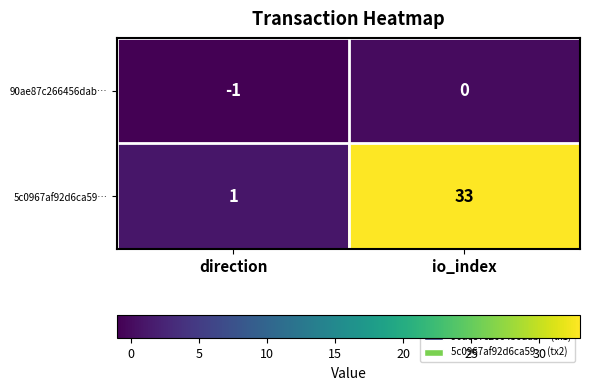

Which category has the lowest value in the 5c0967af92d6ca59… series?

direction